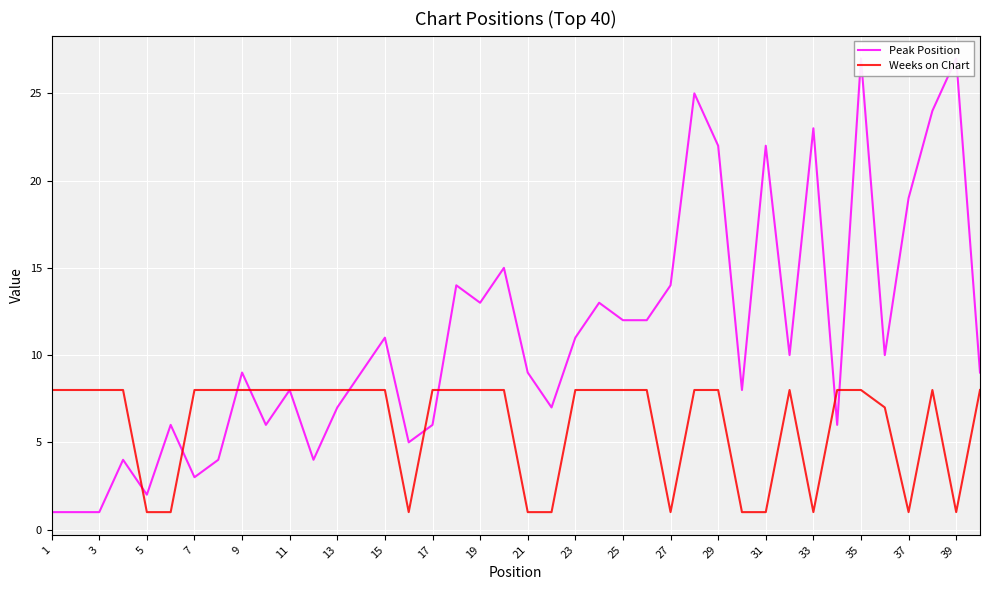

The value of Weeks on Chart at 19 is 8. True or false?

True